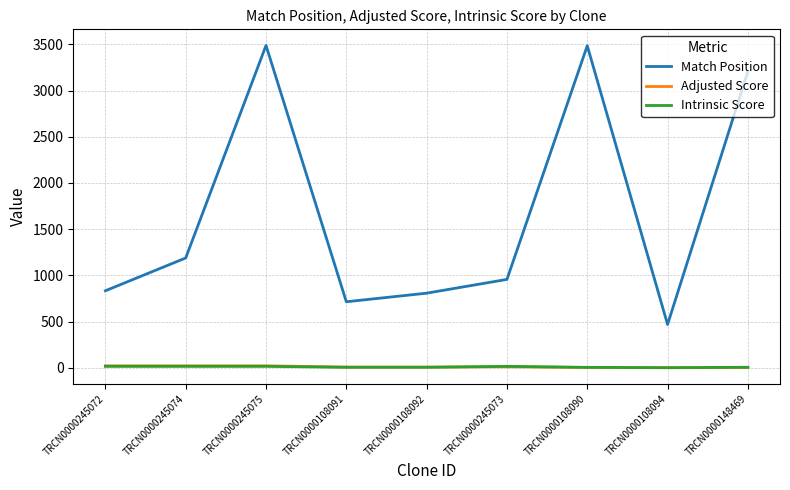

After their last crossing, which series has the higher values: Intrinsic Score or Adjusted Score?

Intrinsic Score